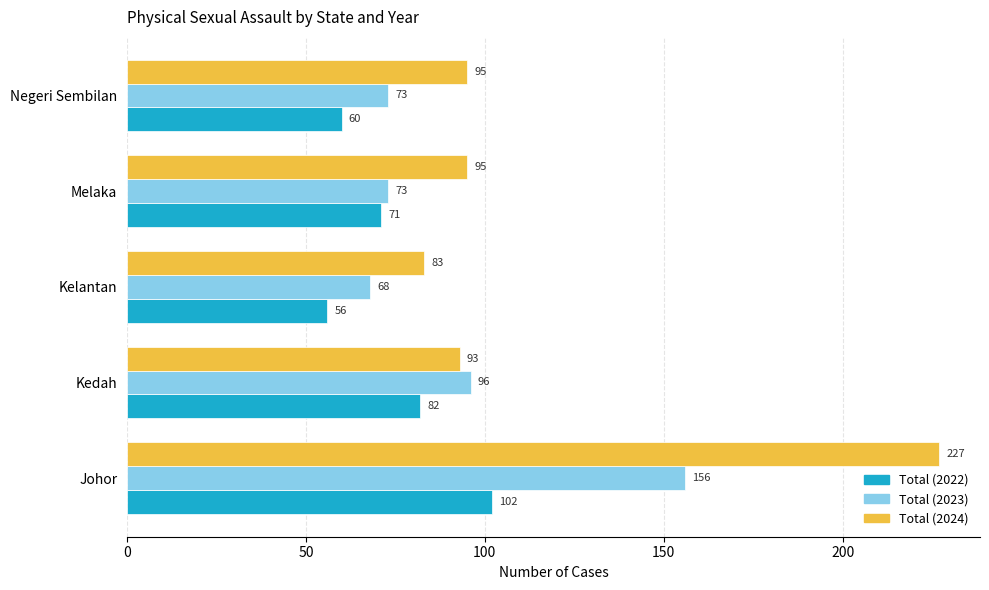

At which category is the sum across all series the highest?

Johor